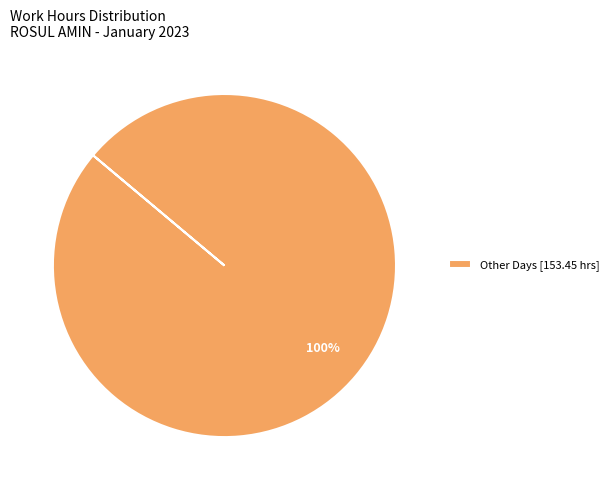

Rank the categories by value from highest to lowest.

Other Days [153.45 hrs]